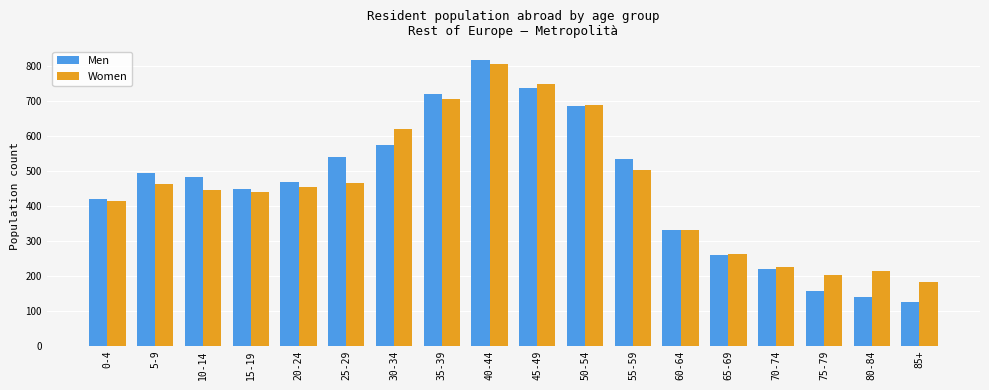

What is the approximate value of Women at 0-4, to the nearest 10?

410